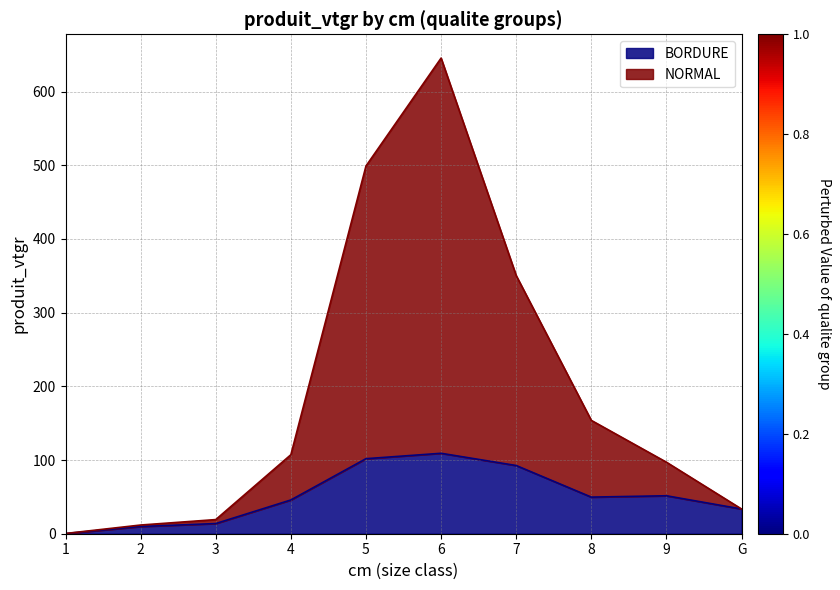

The NORMAL series shows 19.2 at 3. True or false?

True